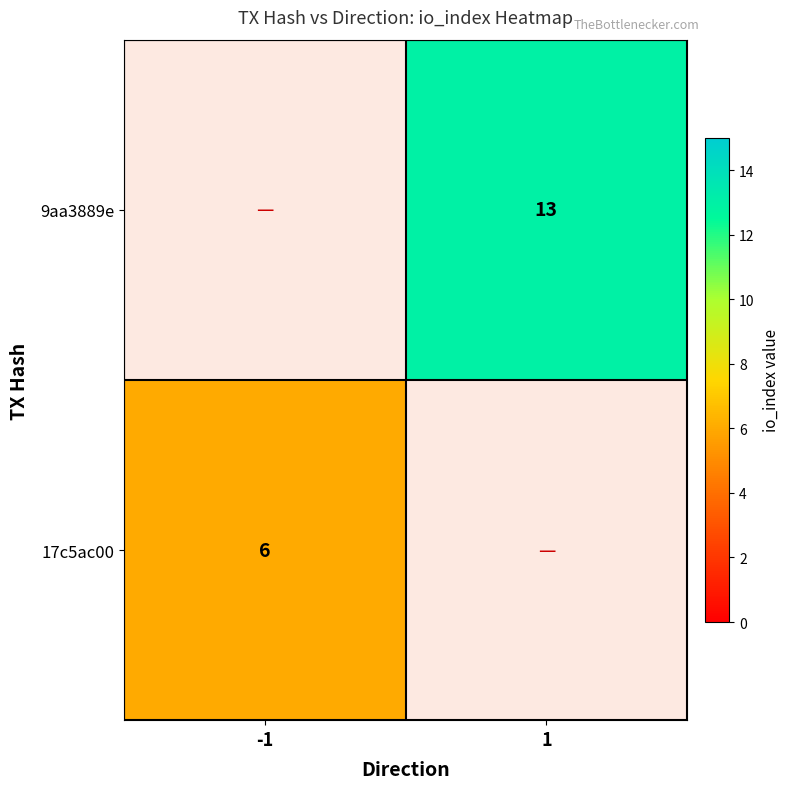

The value of 17c5ac00 at 1 is 0. True or false?

True